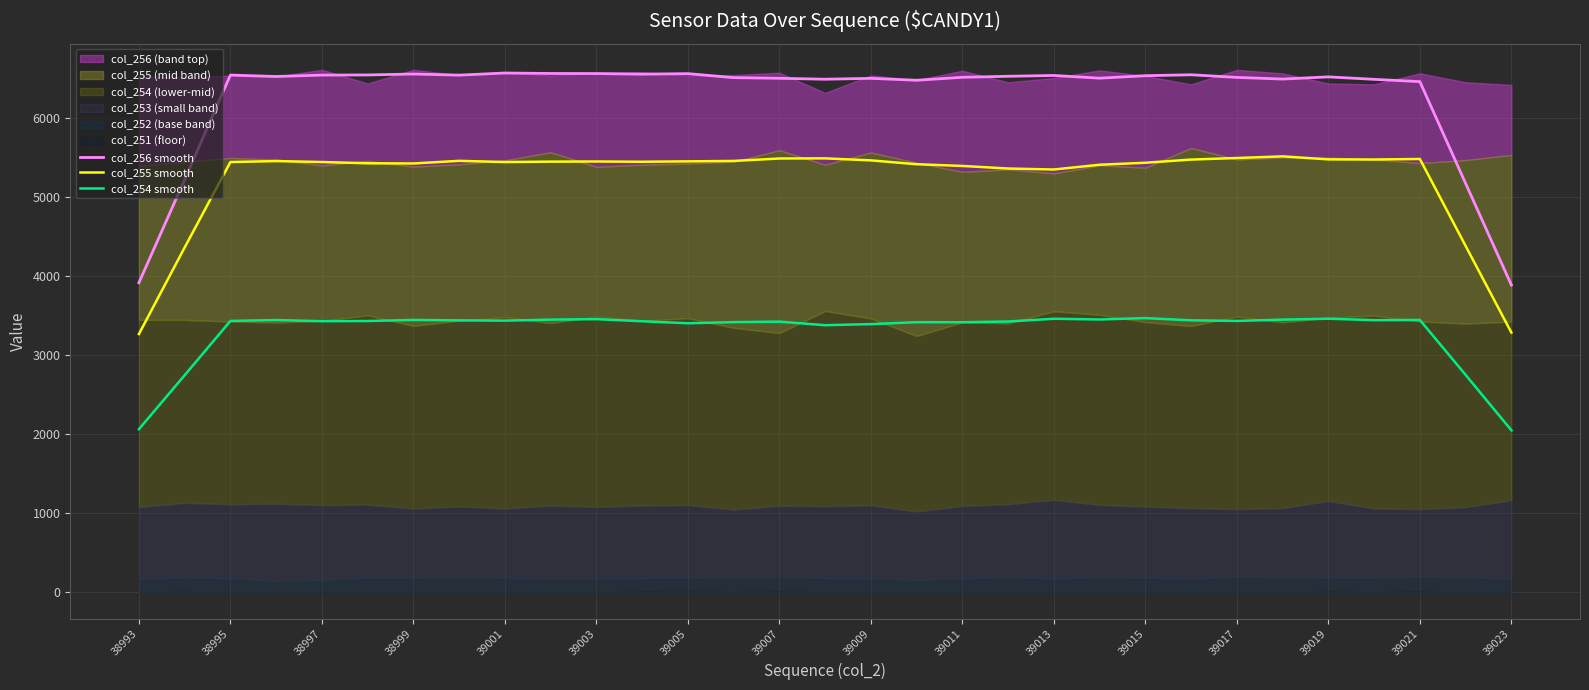

The value of col_256 smooth at 39017 is 6519.8. True or false?

True